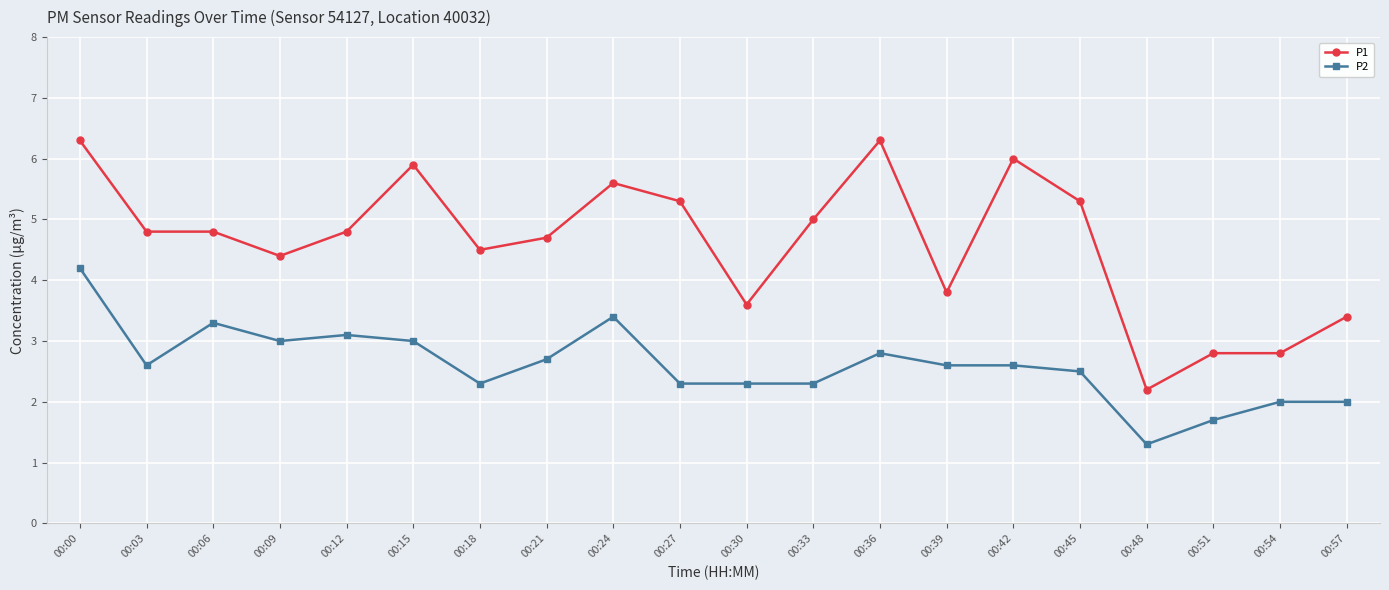

True or false: P2 has more than 0 points higher than both neighbors.

True